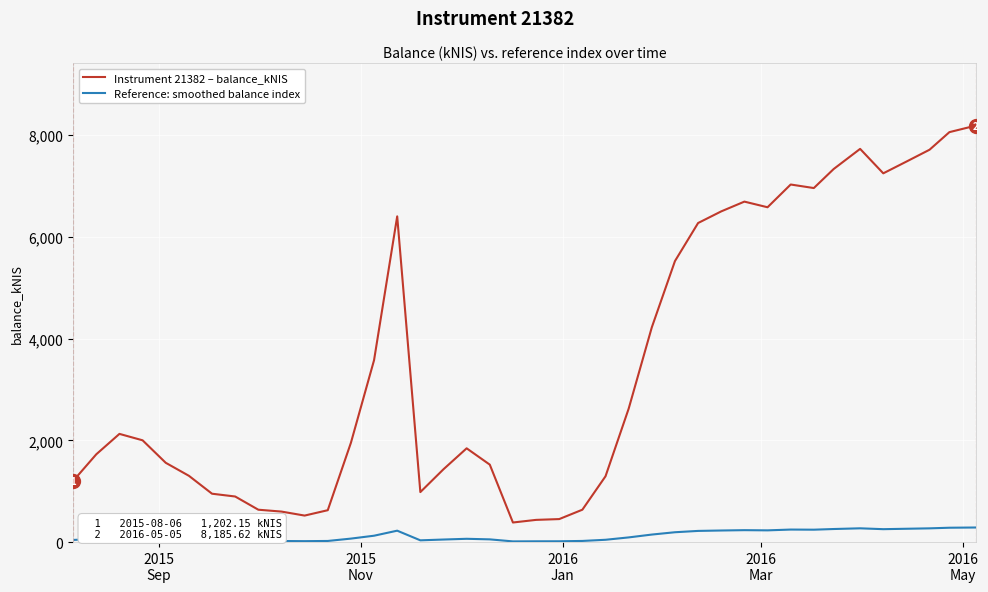

Which series has the largest range (max minus min)?

Instrument 21382 – balance_kNIS